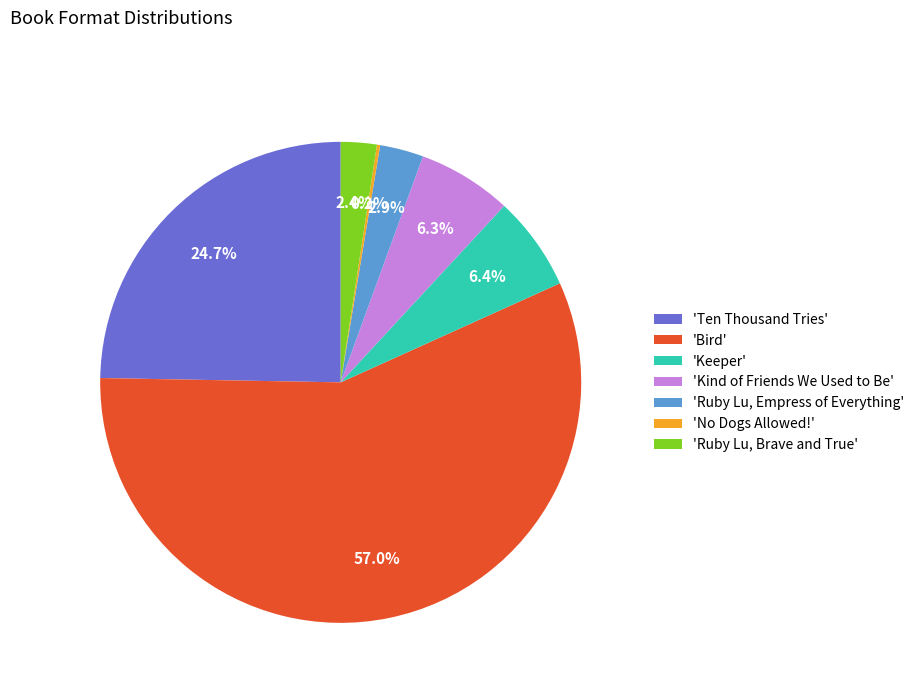

Is there a majority slice in this chart?

Yes